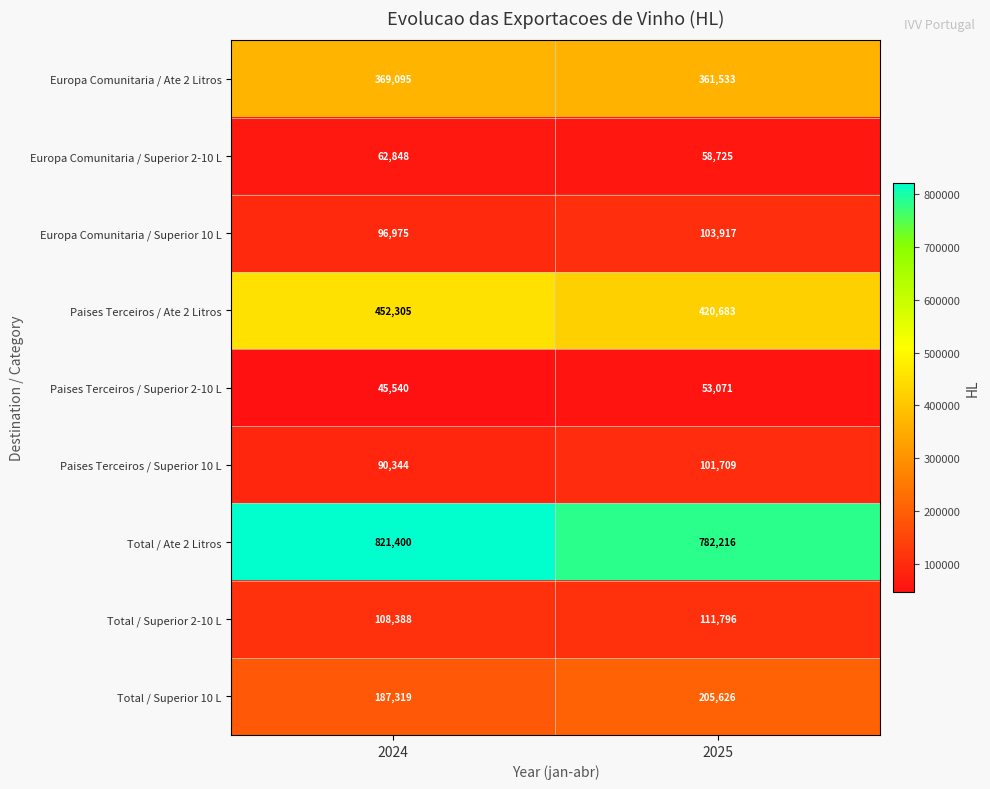

Which category has the lowest value across all series?

2024